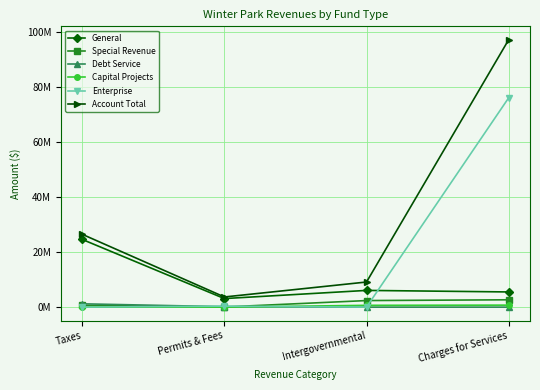

The value of Special Revenue at Intergovernmental is 2387809. True or false?

True